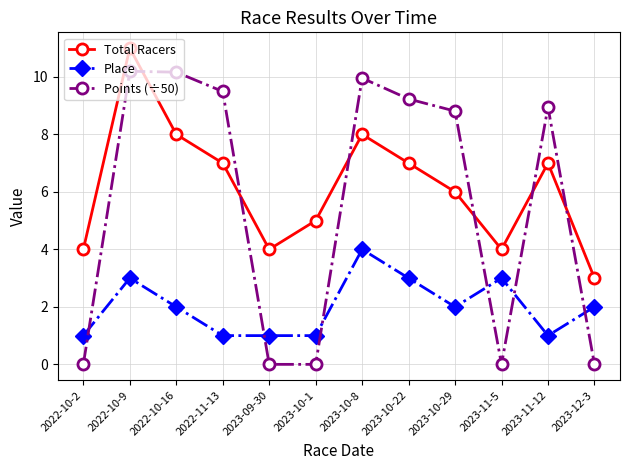

True or false: Place and Total Racers cross at least once.

False